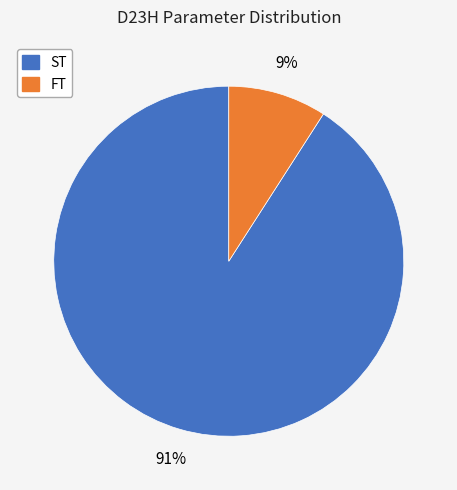

Is there a majority slice in this chart?

Yes